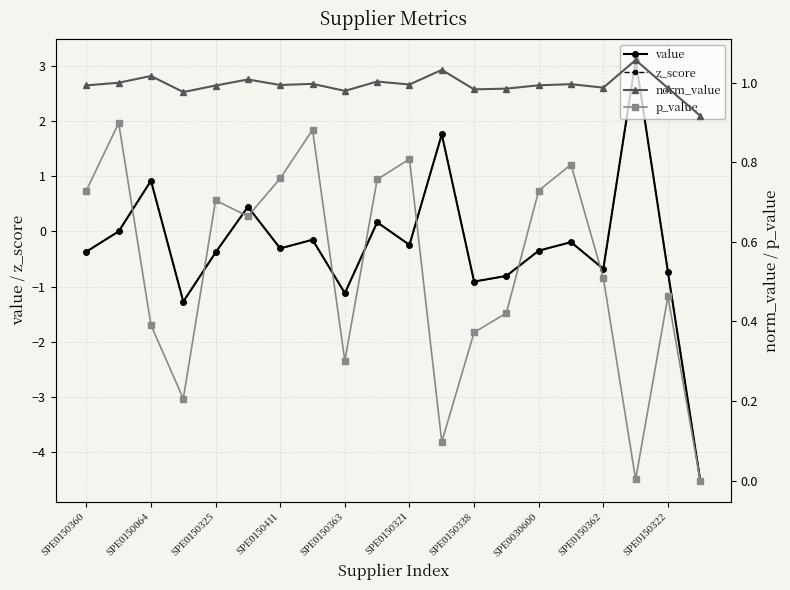

Does the chart have visible grid lines?

Yes